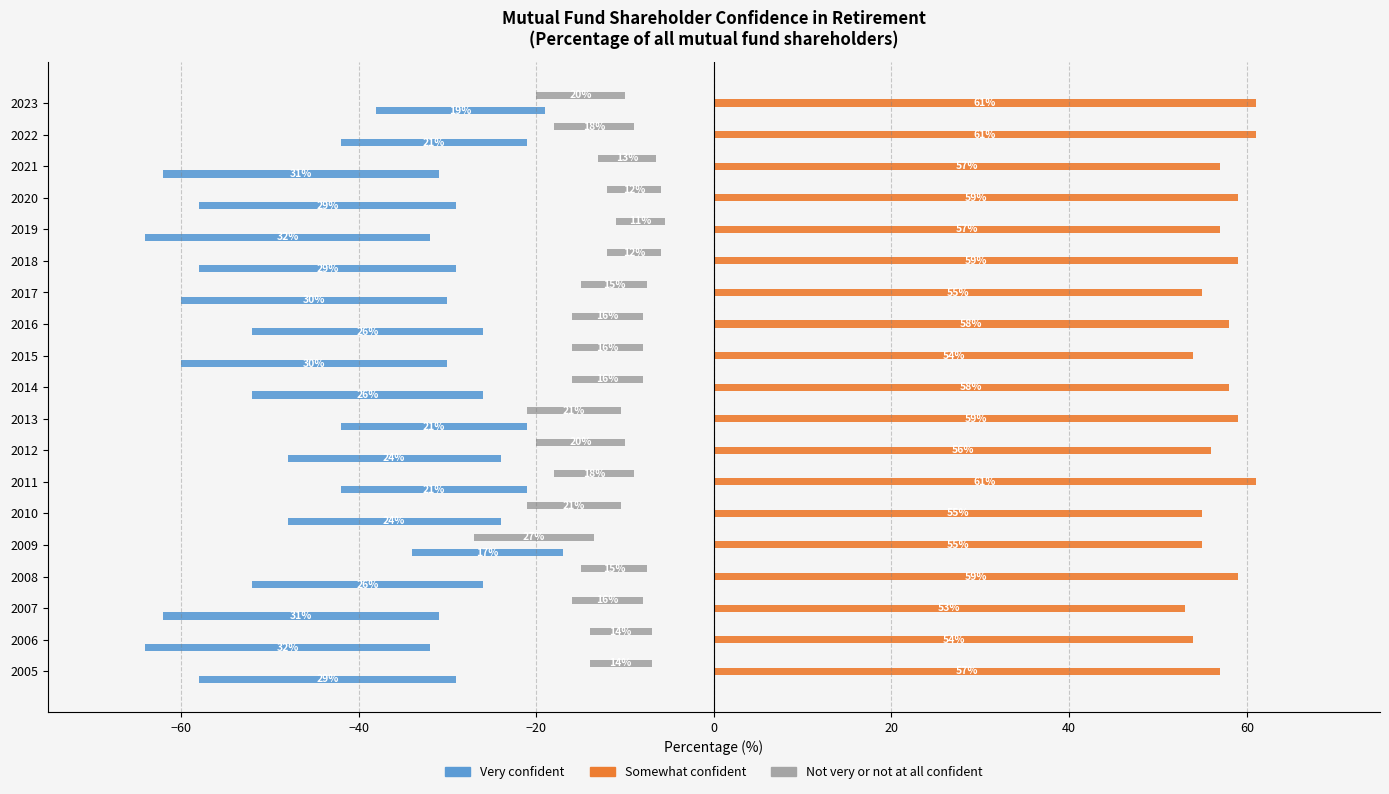

What is the greatest value displayed?

61.0